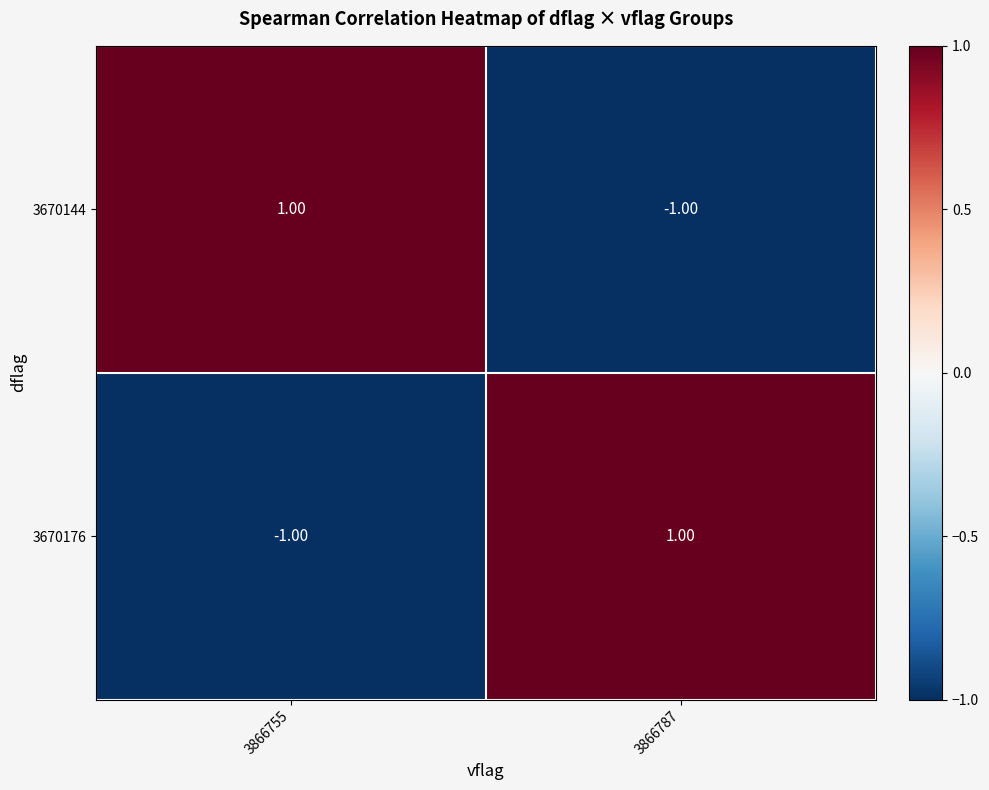

List the labels in order of 3670176 value, smallest first.

3866755, 3866787